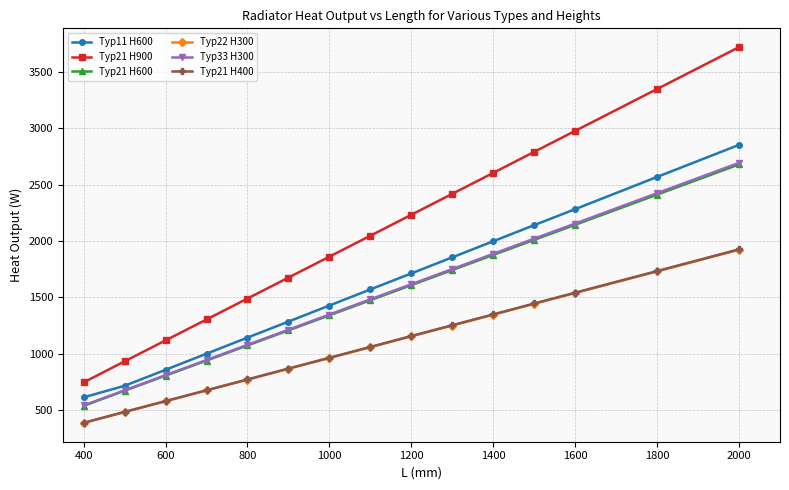

Which series has the largest total across all categories?

Typ21 H900